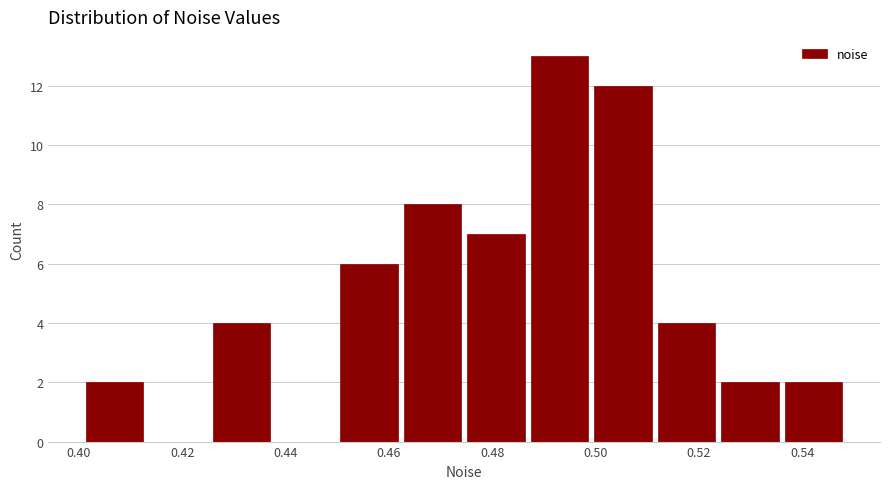

Reading left to right, transcribe this chart: for each bar, give the range it covers on the x-axis and its height. Neither the bar edges nor the heights are printed on the chart, so give them approximately, as read against the axes.

0.400 to 0.414: 2
0.414 to 0.426: 0
0.426 to 0.438: 4
0.438 to 0.450: 0
0.450 to 0.462: 6
0.462 to 0.474: 8
0.474 to 0.486: 7
0.486 to 0.500: 13
0.500 to 0.512: 12
0.512 to 0.524: 4
0.524 to 0.536: 2
0.536 to 0.548: 2